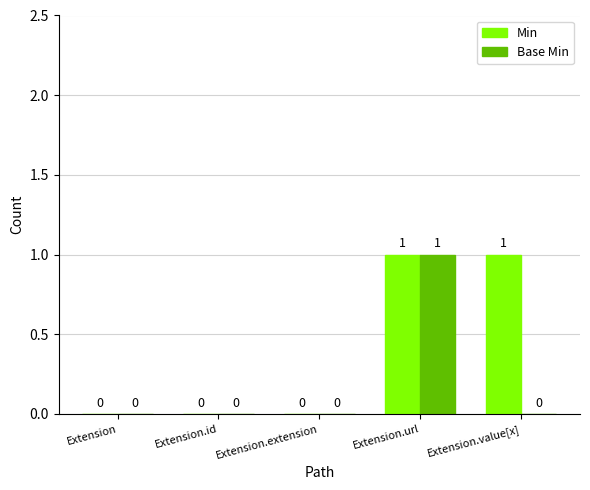

Which series has the largest total across all categories?

Min